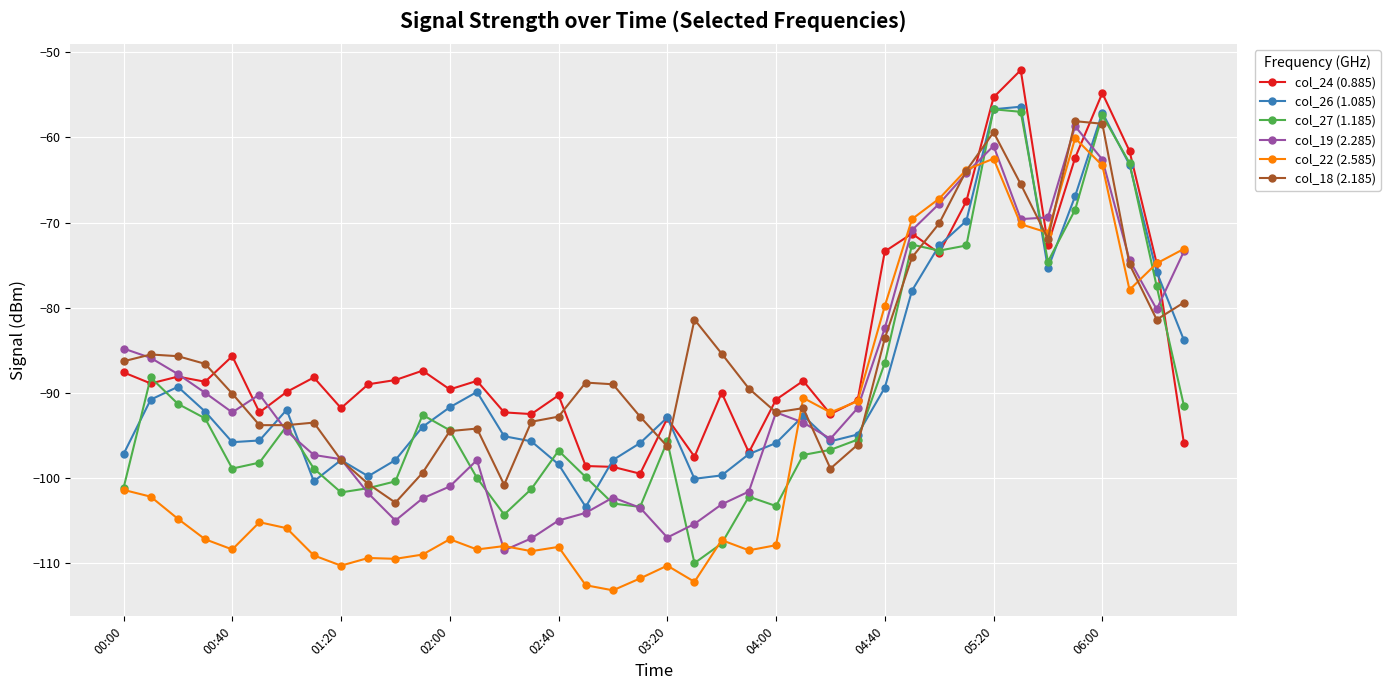

What is the value of the col_22 (2.585) point at the 9th from the left?

-110.3